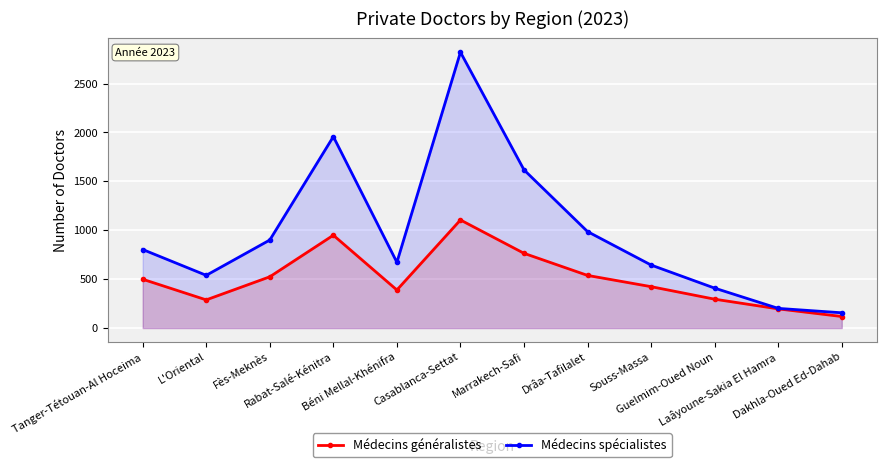

What is the total value across all series at Drâa-Tafilalet?

1524